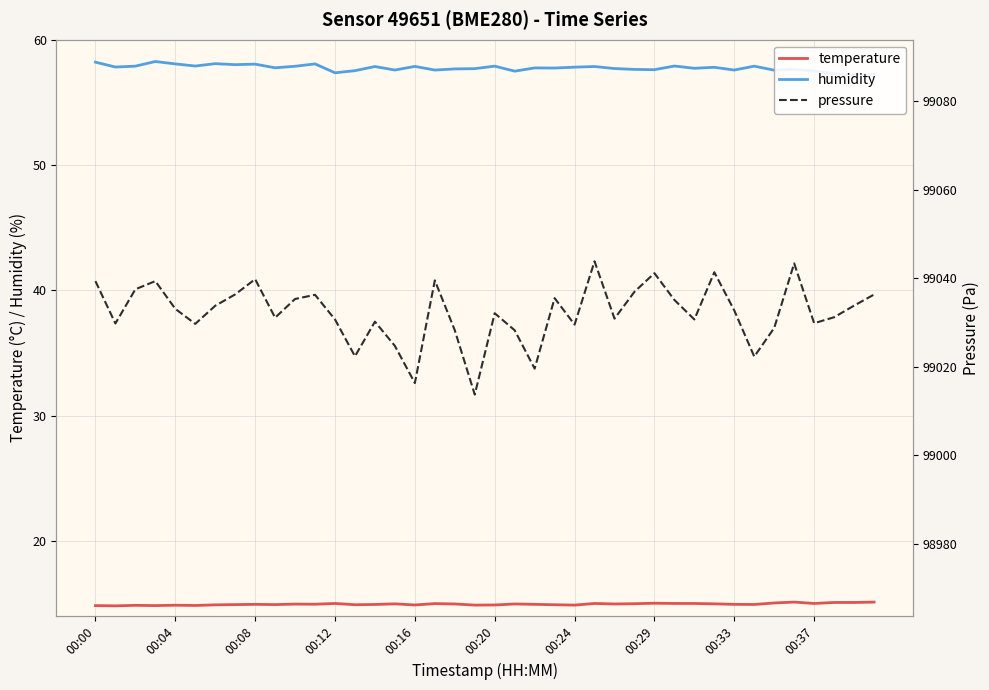

List the series in order of their peak value, lowest first.

temperature, humidity, pressure